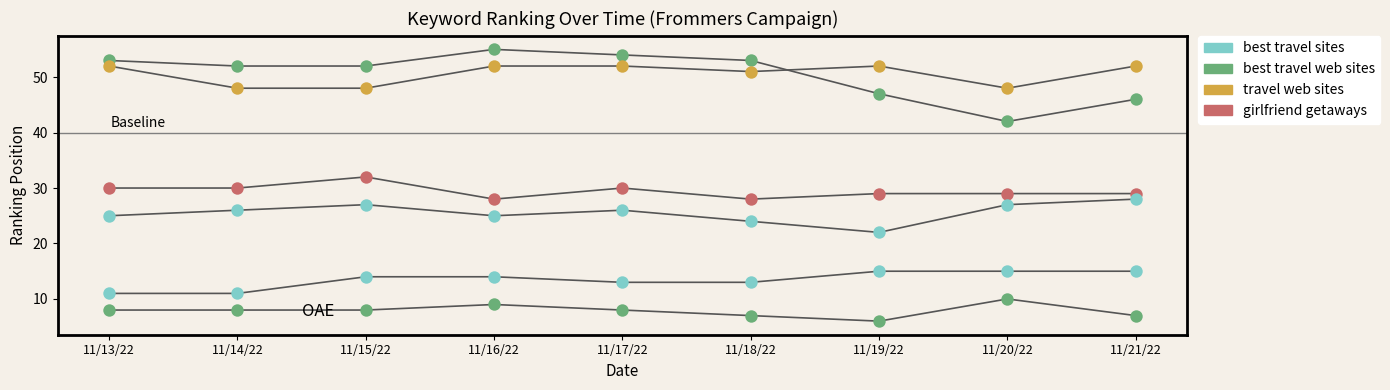

Which series reaches the maximum Y coordinate?

best travel web sites